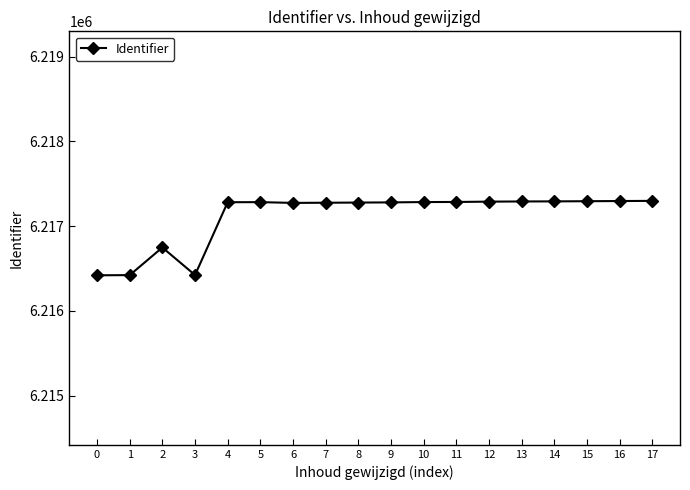

What is the value of the 1st point from the left?

6216420